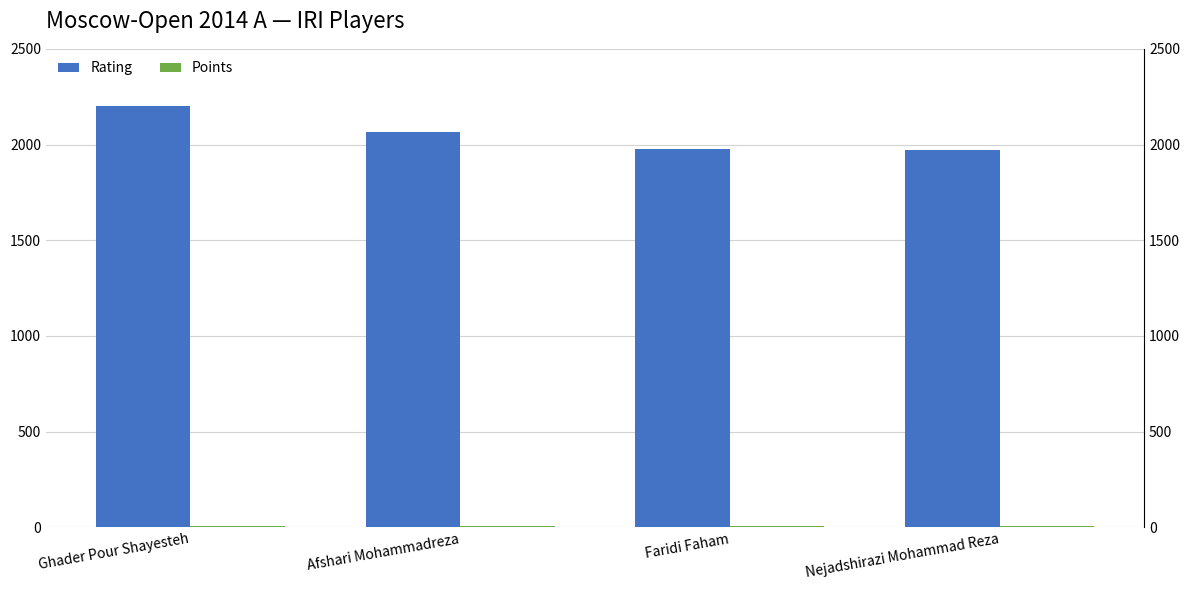

Between Faridi Faham and Ghader Pour Shayesteh, which is larger?

Ghader Pour Shayesteh